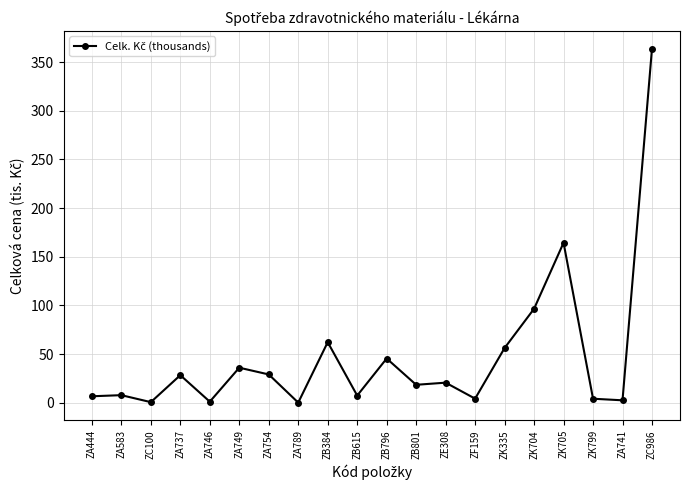

True or false: the data shows 364.0 at ZC986.

True